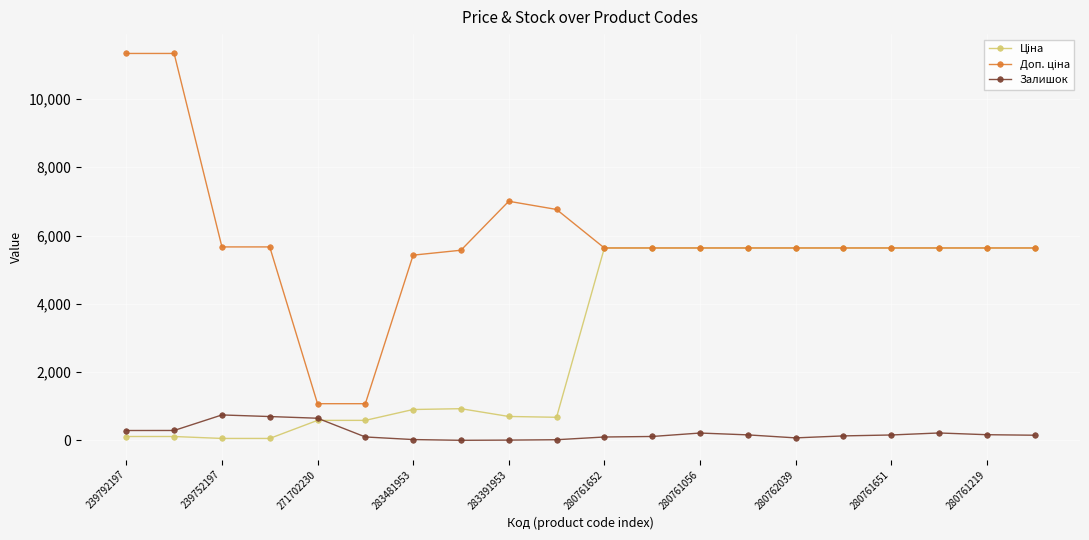

Is this an area chart (filled region under the line)?

No